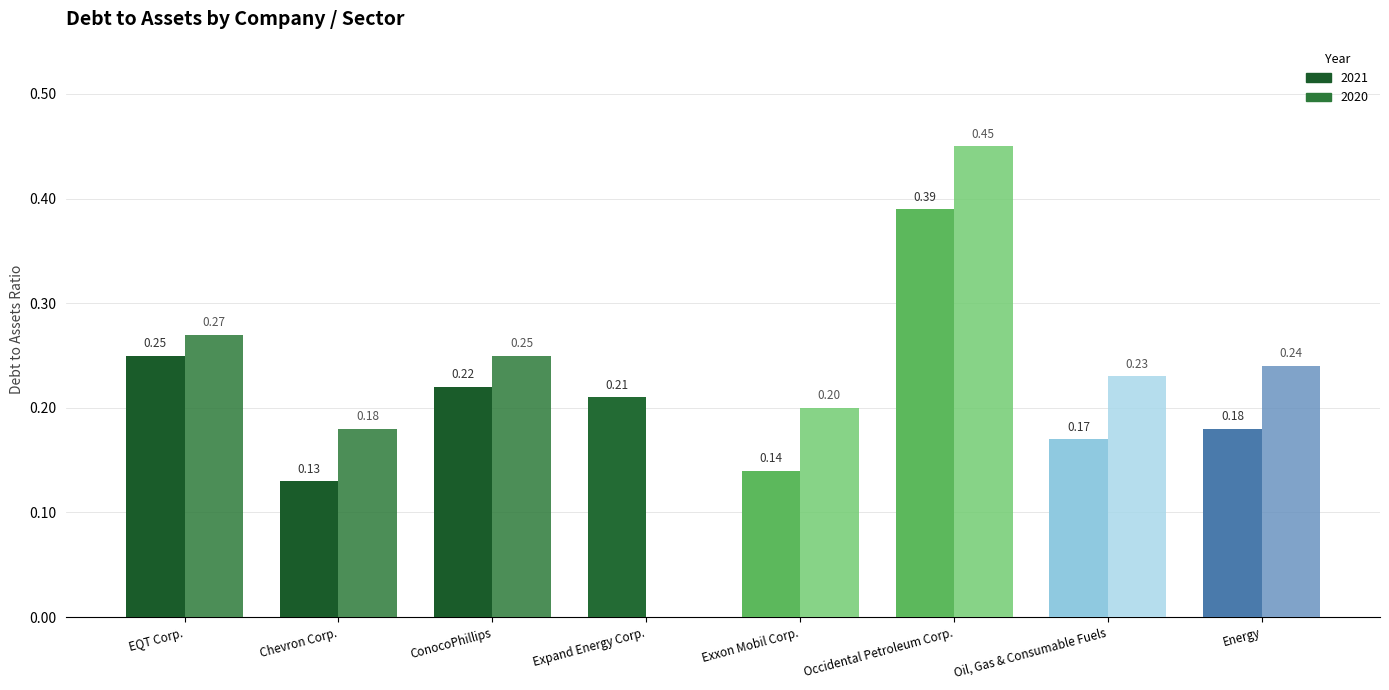

The value of 2020 at Energy is 0.2. True or false?

True